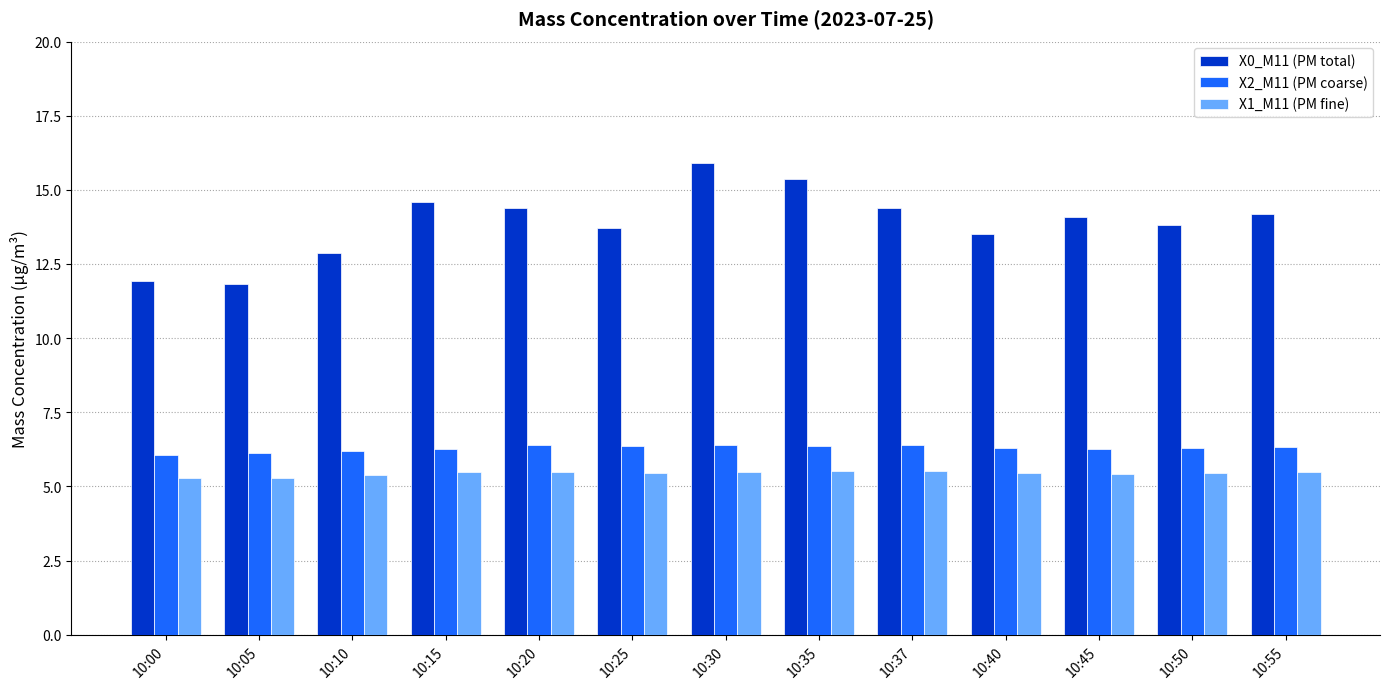

Rank the series by their maximum value, from highest to lowest.

X0_M11 (PM total), X2_M11 (PM coarse), X1_M11 (PM fine)